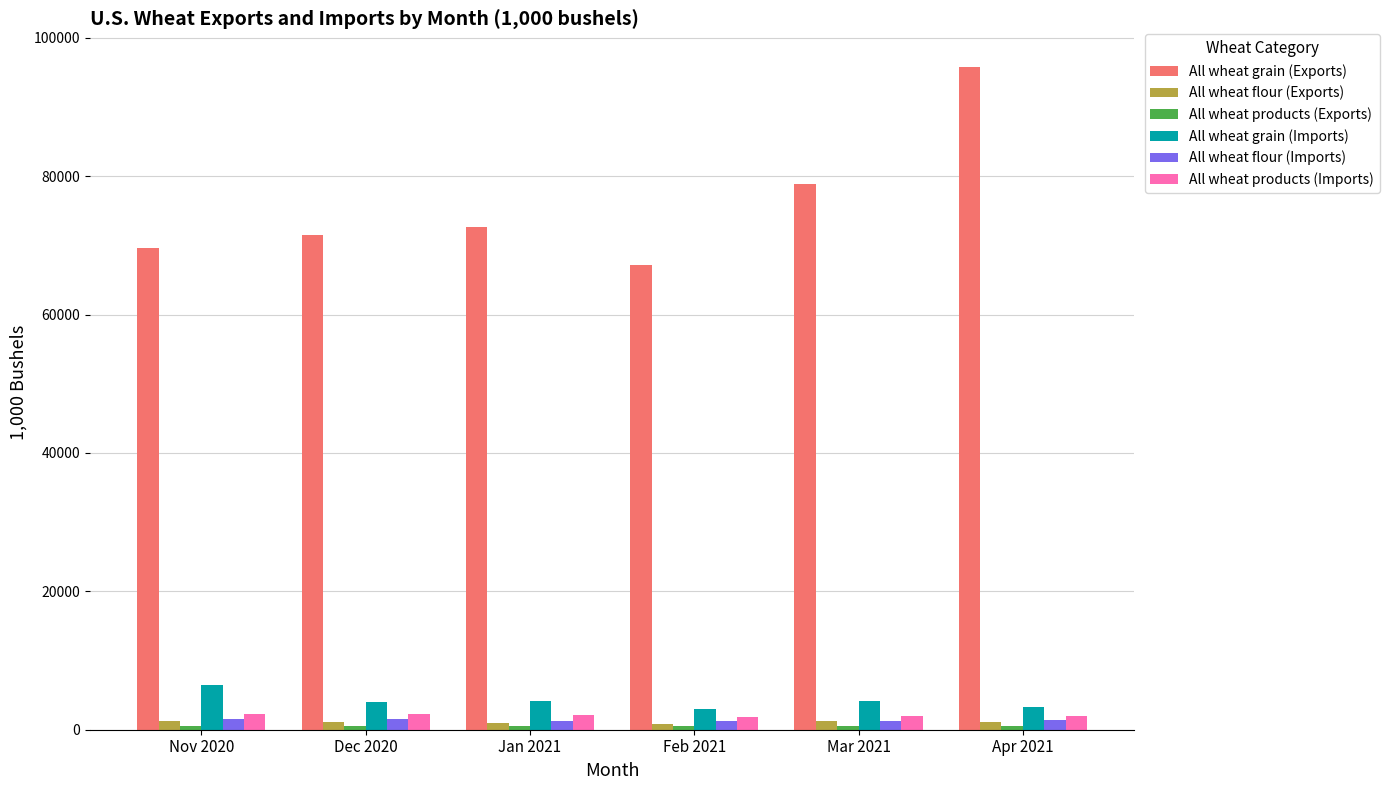

How many data points in All wheat flour (Exports) are above 1188?

3